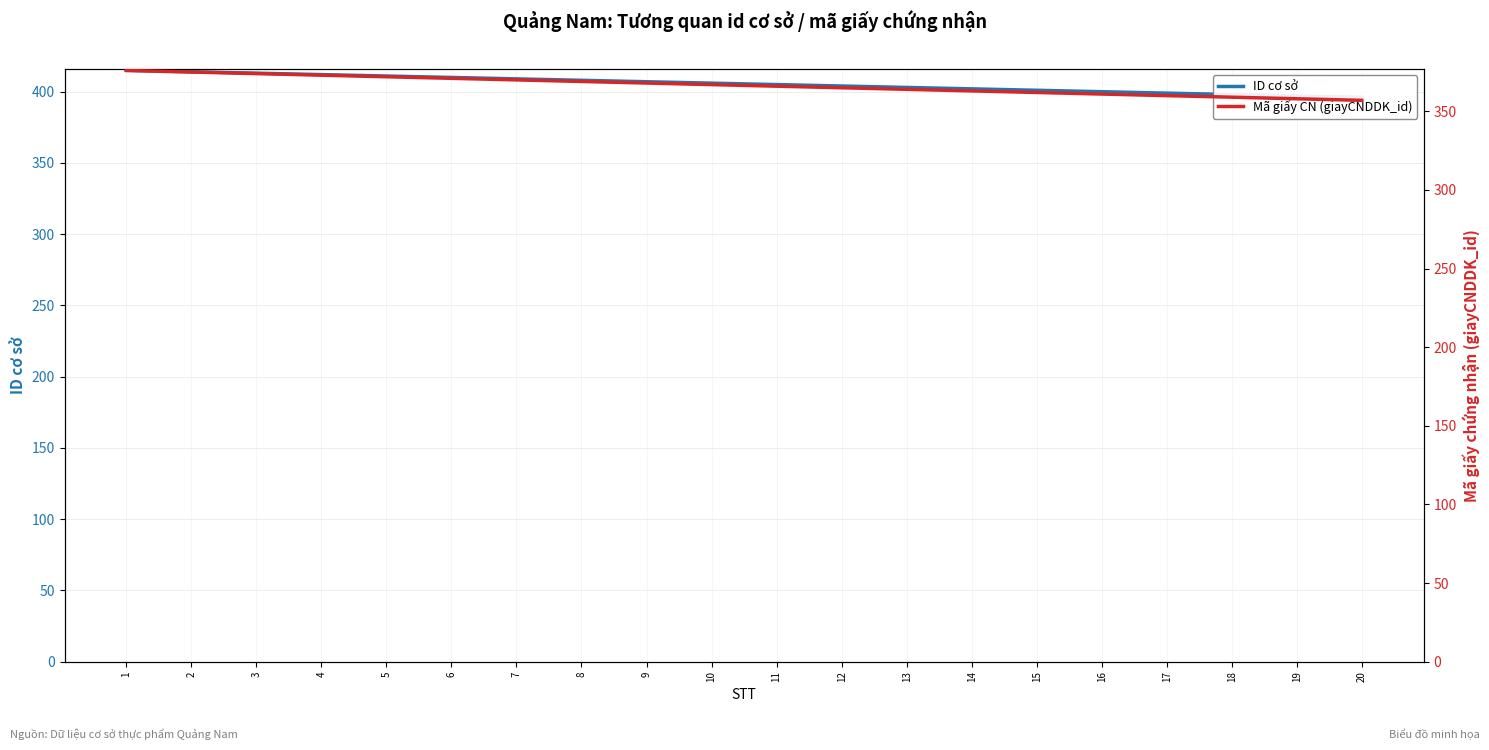

Is the value of Mã giấy CN (giayCNDDK_id) at 20 greater than the value of ID cơ sở at 12?

No